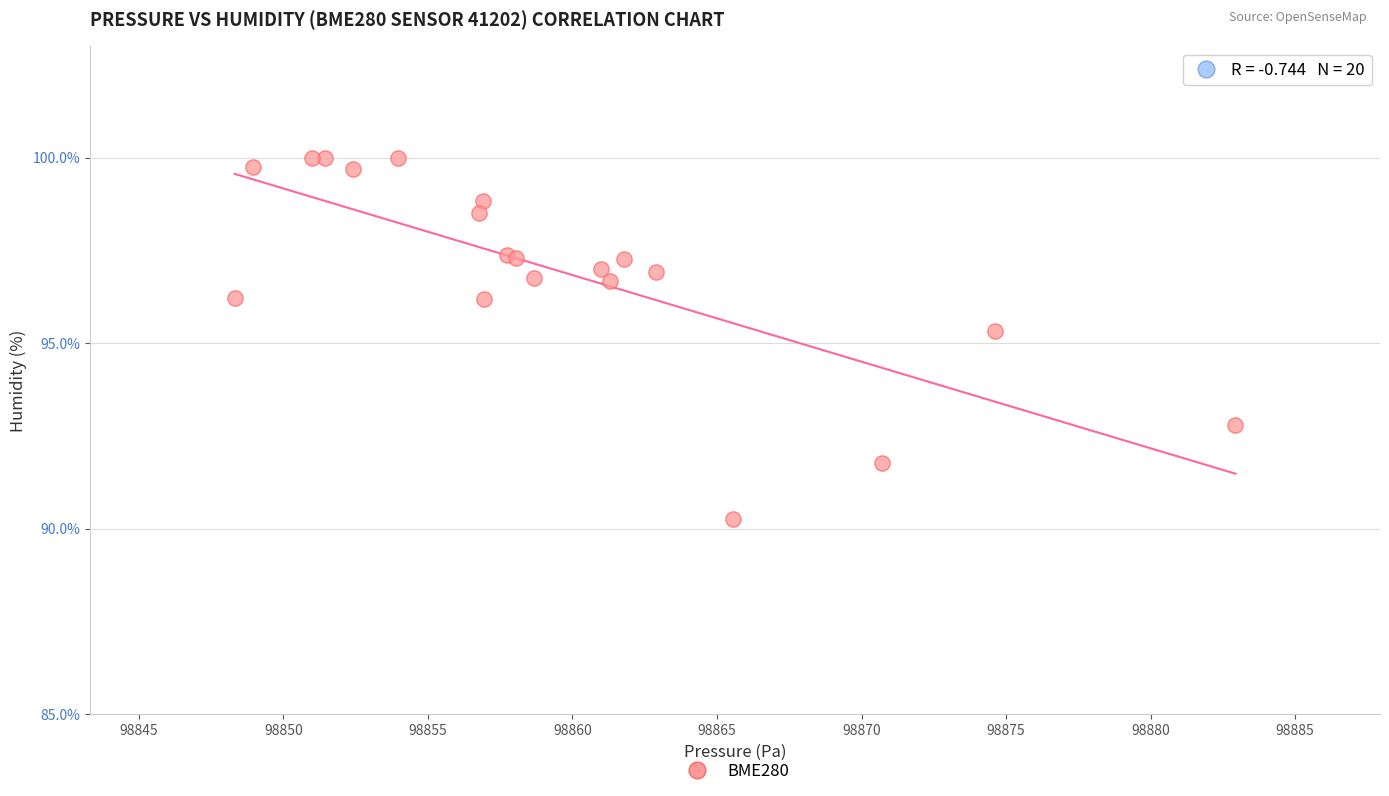

What Y value in the scatter plot is closest to 95?

95.3